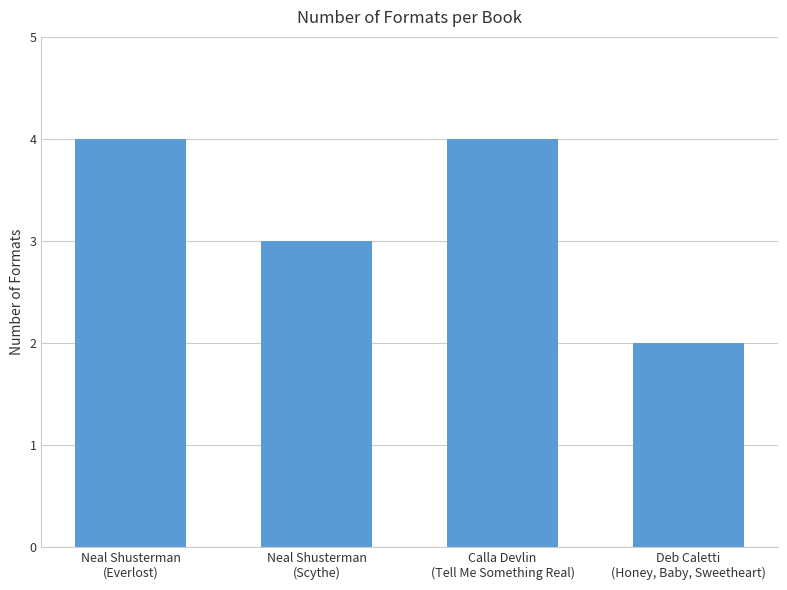

What is the average value?

3